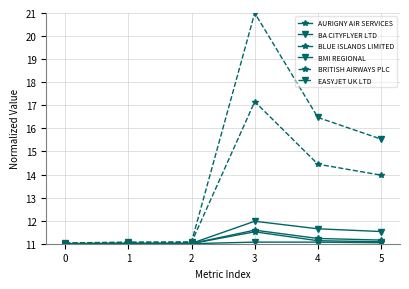

Reading left to right, extract all data points from this chart.

AURIGNY AIR SERVICES: 11.0	11.0	11.0	11.6	11.2	11.2
BA CITYFLYER LTD: 11.0	11.0	11.0	12.0	11.6	11.5
BLUE ISLANDS LIMITED: 11.0	11.0	11.0	11.5	11.1	11.1
BMI REGIONAL: 11.0	11.0	11.0	11.1	11.1	11.0
BRITISH AIRWAYS PLC: 11.0	11.0	11.1	17.2	14.4	14.0
EASYJET UK LTD: 11.0	11.1	11.1	21.0	16.5	15.5